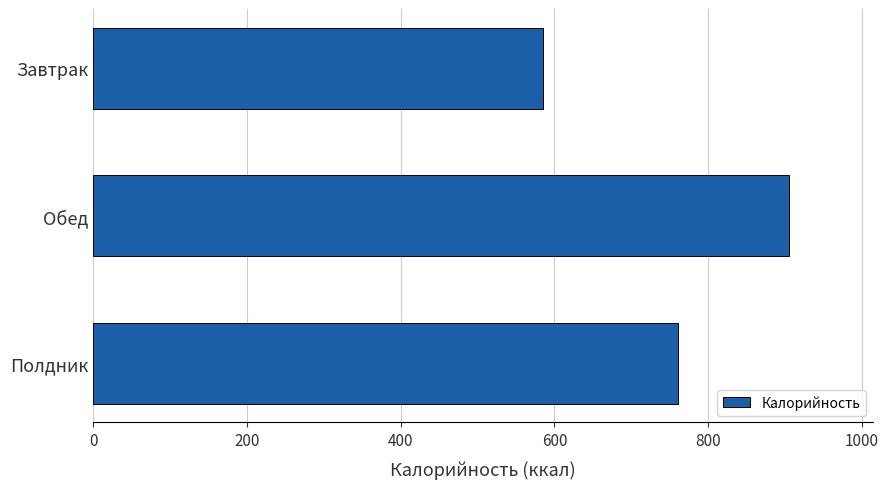

What is the difference between the maximum and minimum values?

320.5